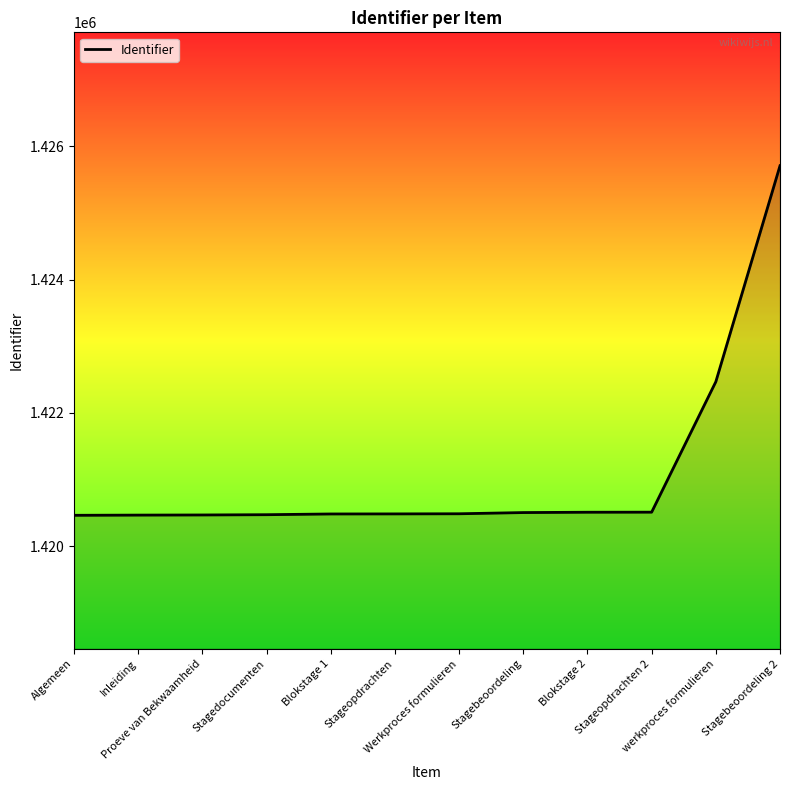

What is the minimum value shown in the chart?

1420466